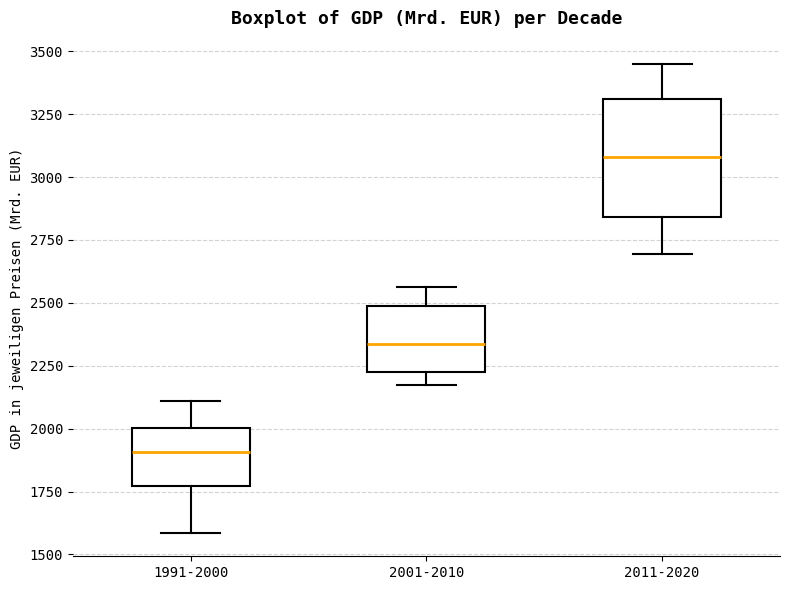

Where is the lower edge of the box for 2011-2020 on the y-axis? The values are not printed on the chart, so give them approximately, as read against the axis.

2850